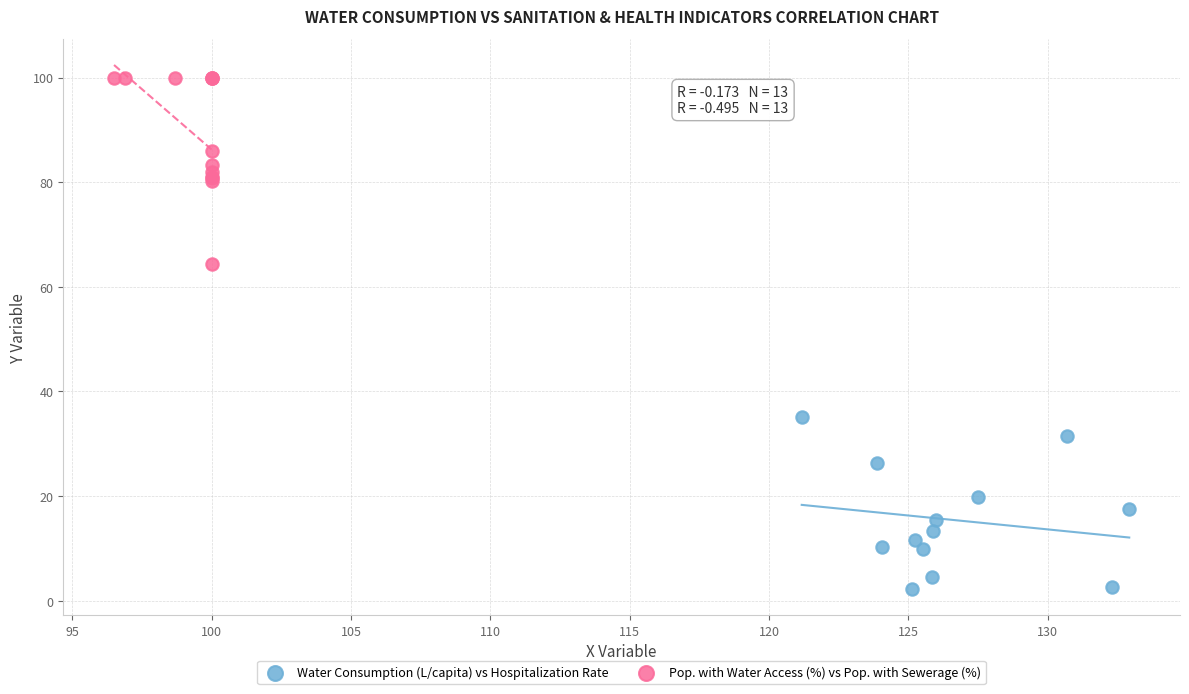

Which series contains the lowest Y value?

Water Consumption (L/capita) vs Hospitalization Rate